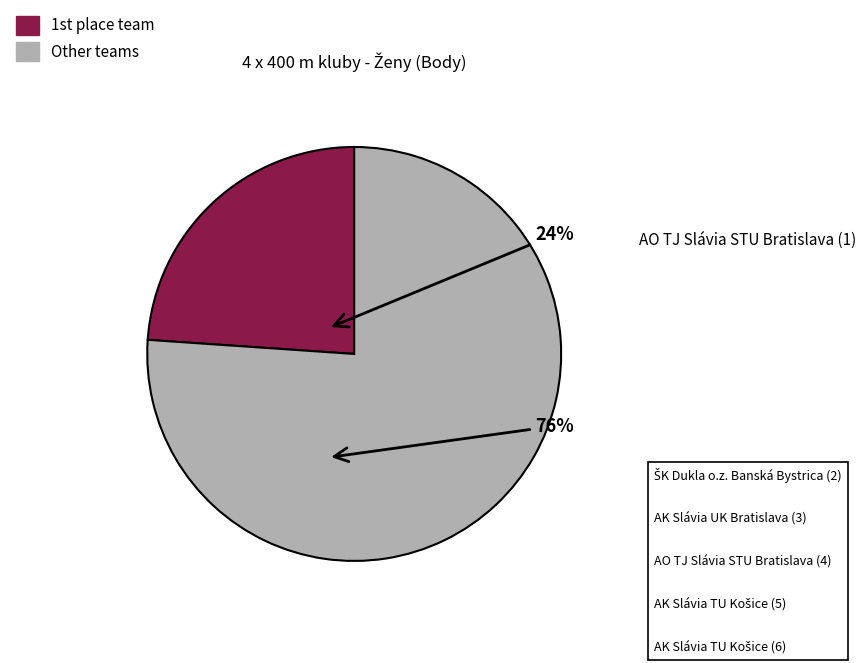

Is there any slice that represents more than half of the pie?

Yes